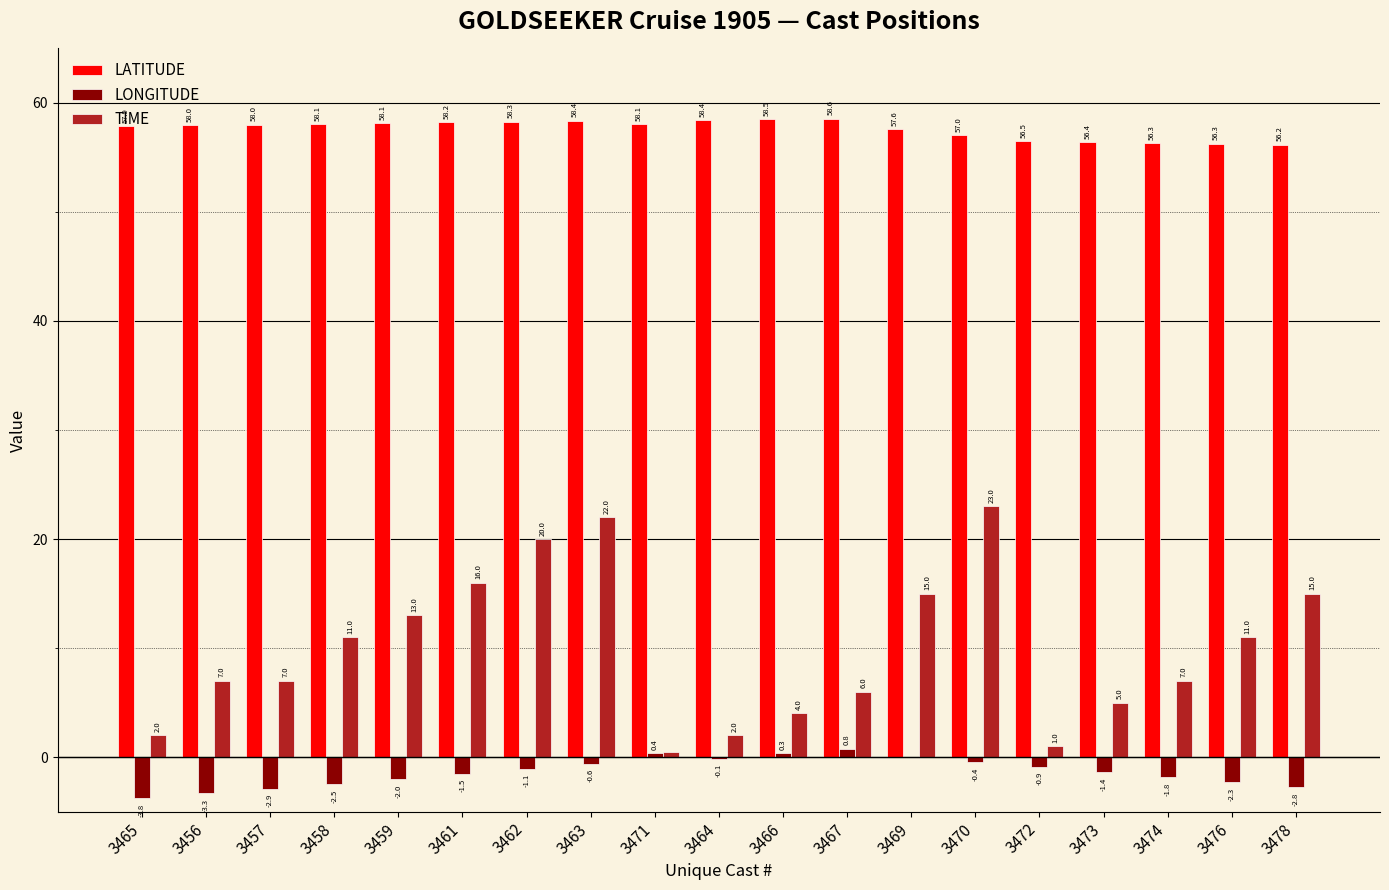

Which series has the largest total across all categories?

LATITUDE